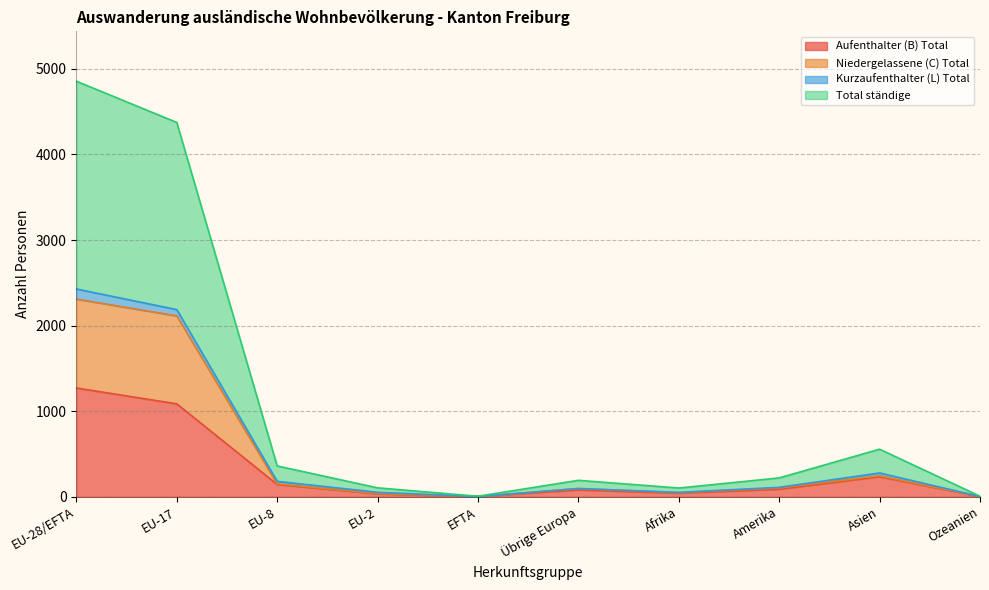

What position from the left is Ozeanien?

10